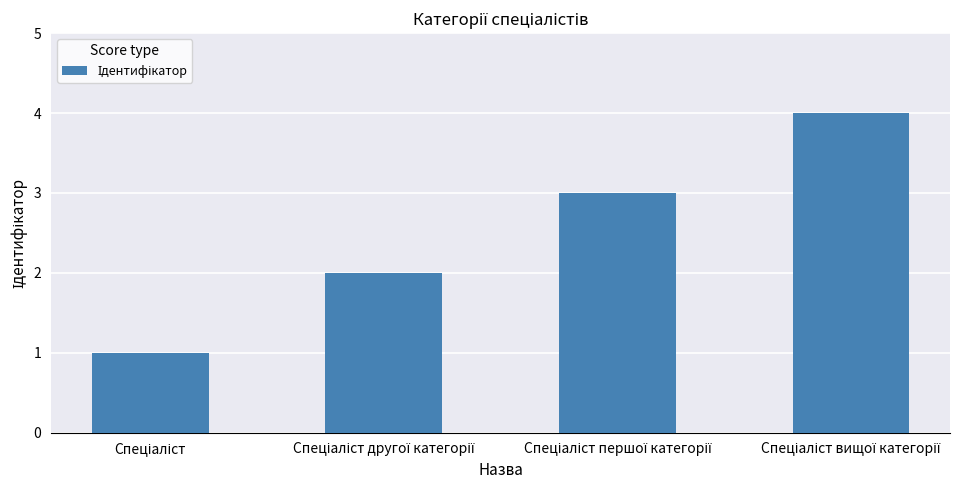

What is the sum of all values?

10